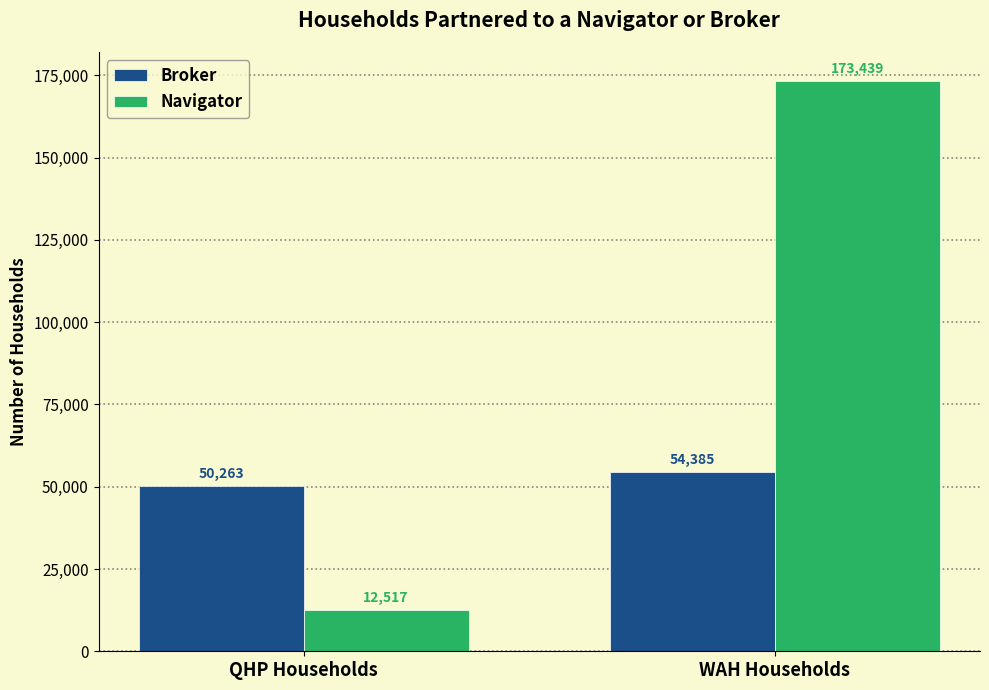

What is the total value across all series at WAH Households?

227824